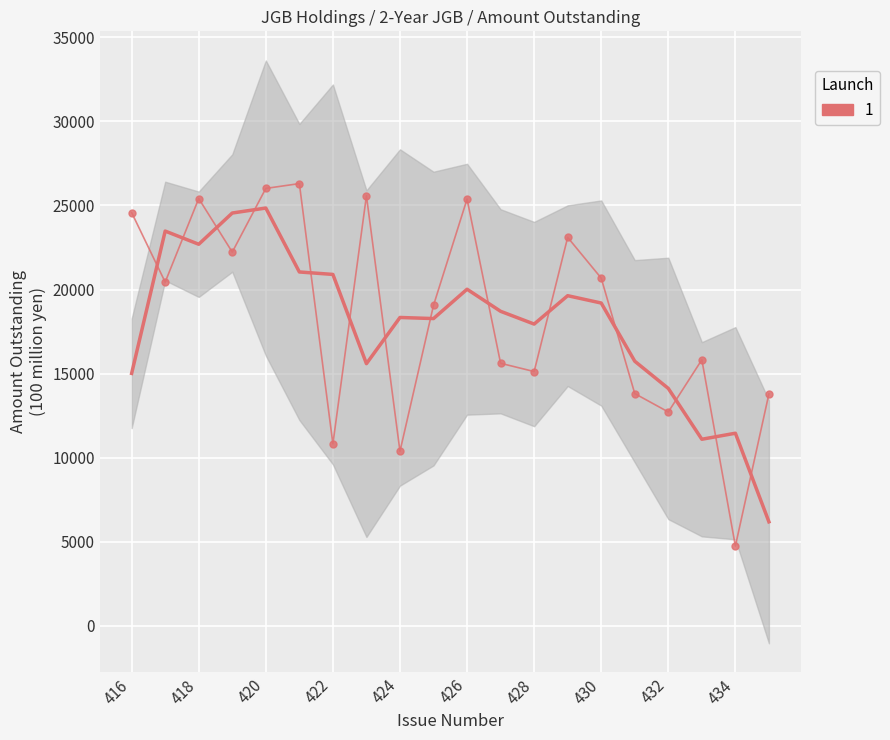

Count the number of categories in the chart.

20